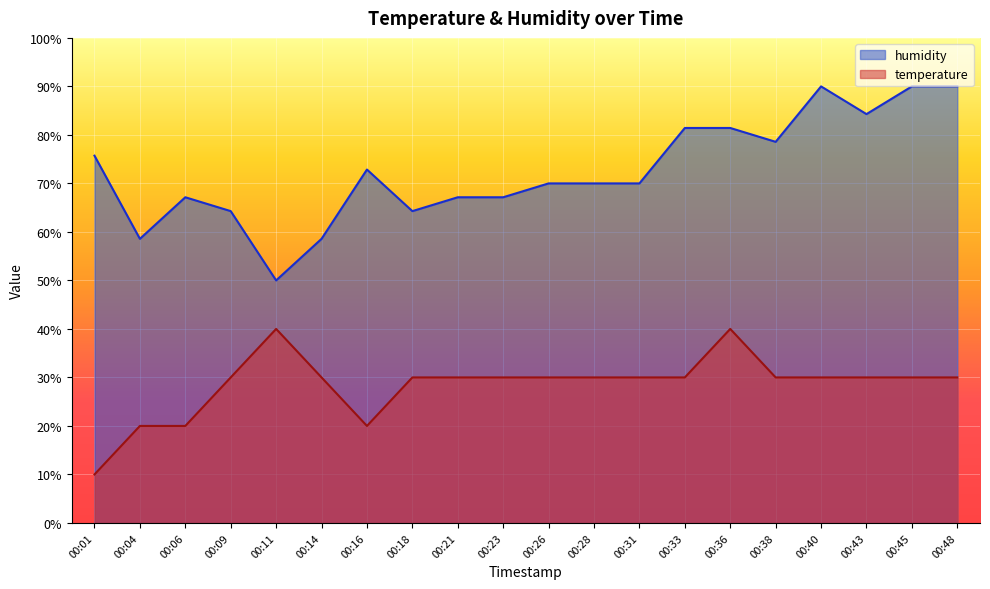

What is the total value across all series at 00:28?

100.0